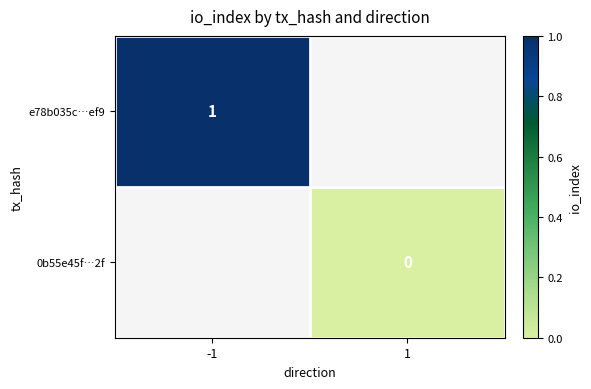

True or false: e78b035c…ef9 has a value of 1 at -1.

True